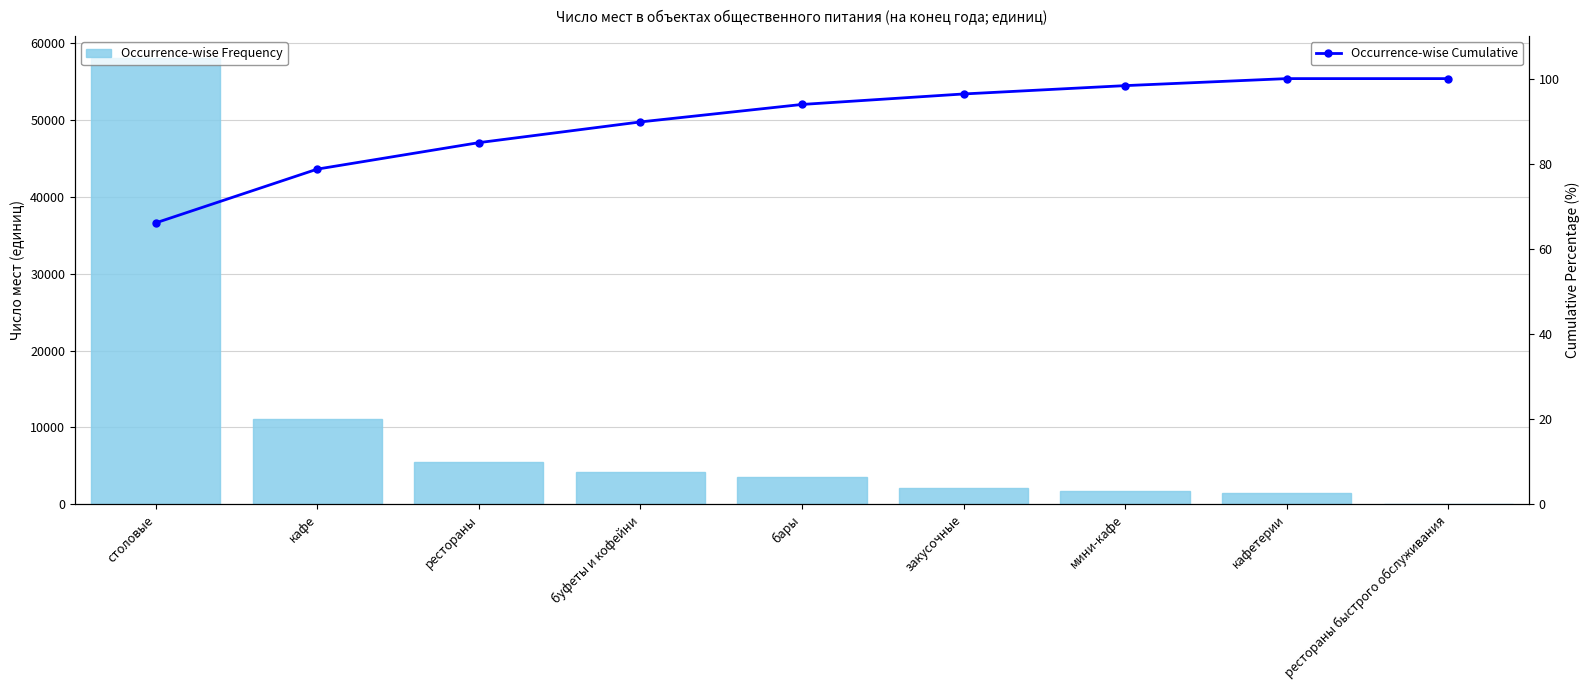

Which series has the widest spread of values?

Occurrence-wise Frequency